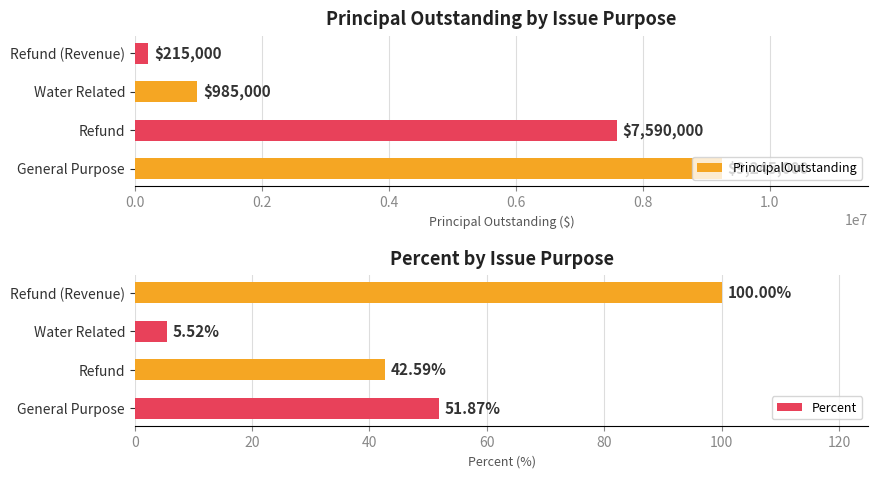

What is the lowest value of the PrincipalOutstanding series?

215000